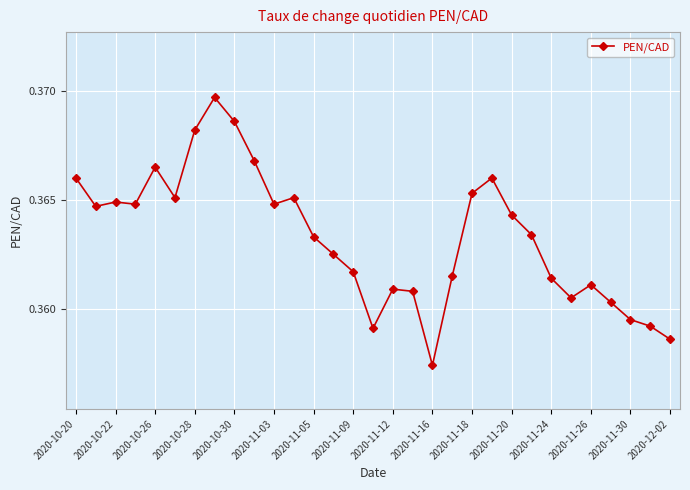

What is the sum of all values?

11.3